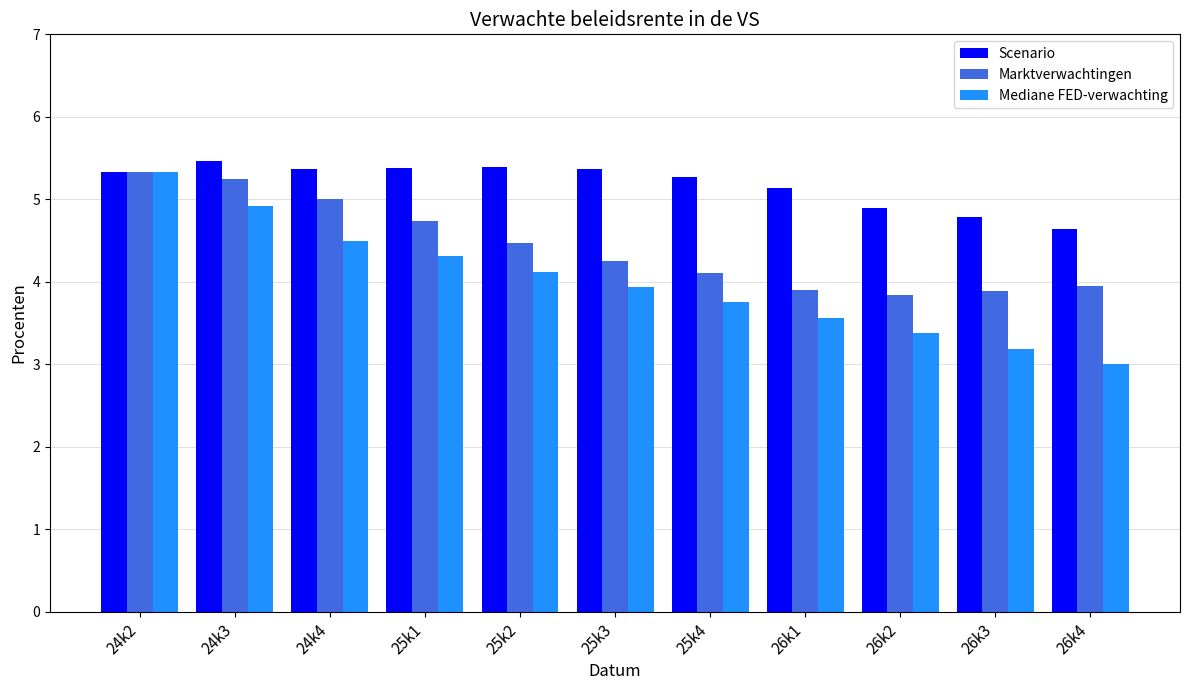

What is the difference between the highest and lowest values at 25k4?

1.5